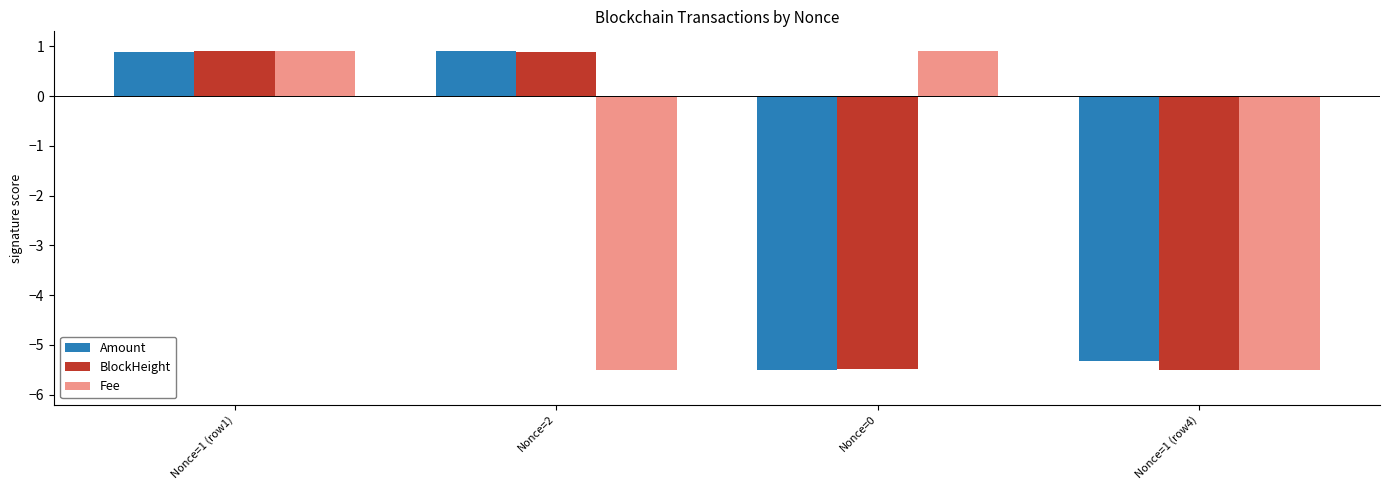

What is the difference between the highest and lowest values at Nonce=2?

6.4